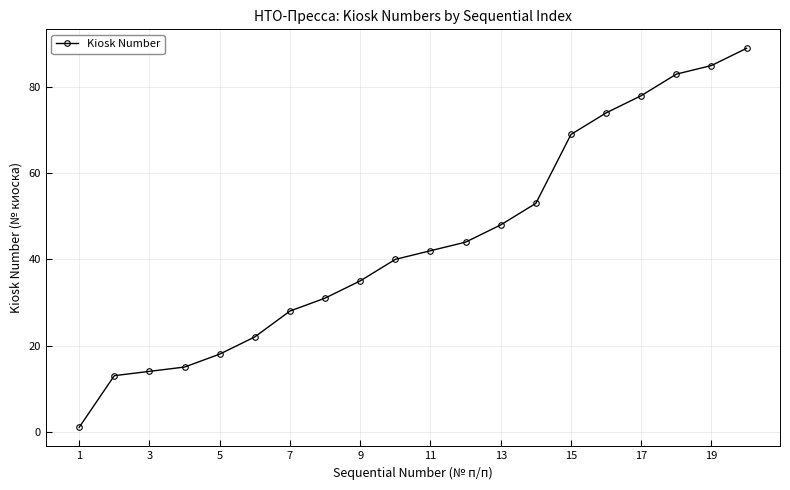

What is the greatest value displayed?

89